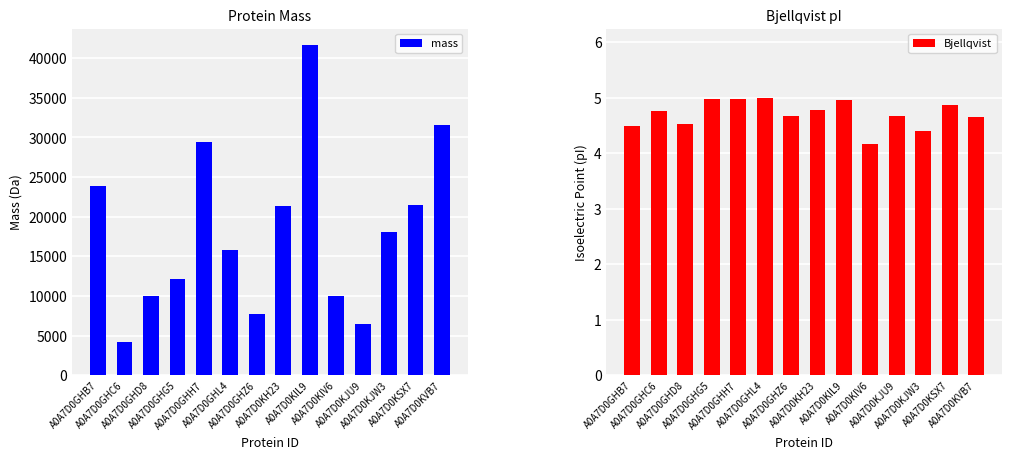

The value of mass at A0A7D0GHL4 is 15740.8. True or false?

True